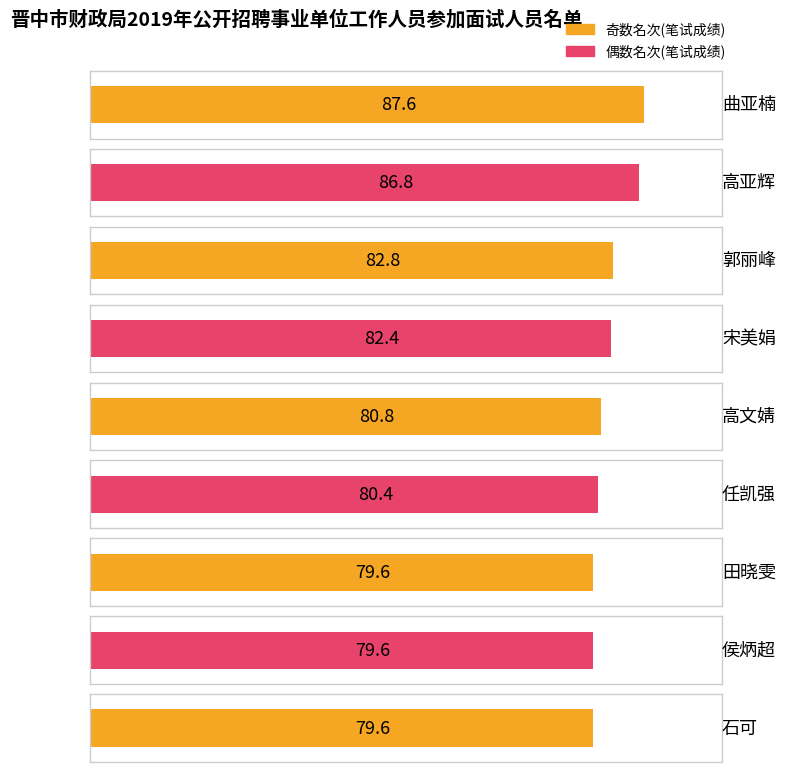

Where is the data nearest to the value 83?

郭丽峰